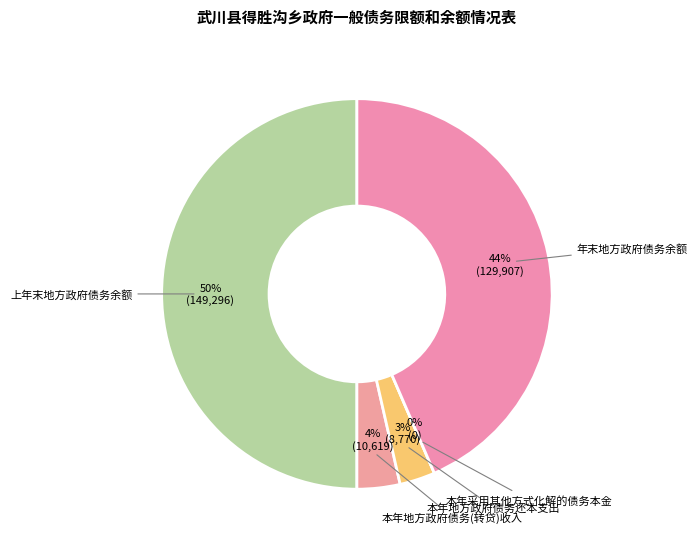

Does 本年地方政府债务(转贷)收入 represent more than half of the total?

No